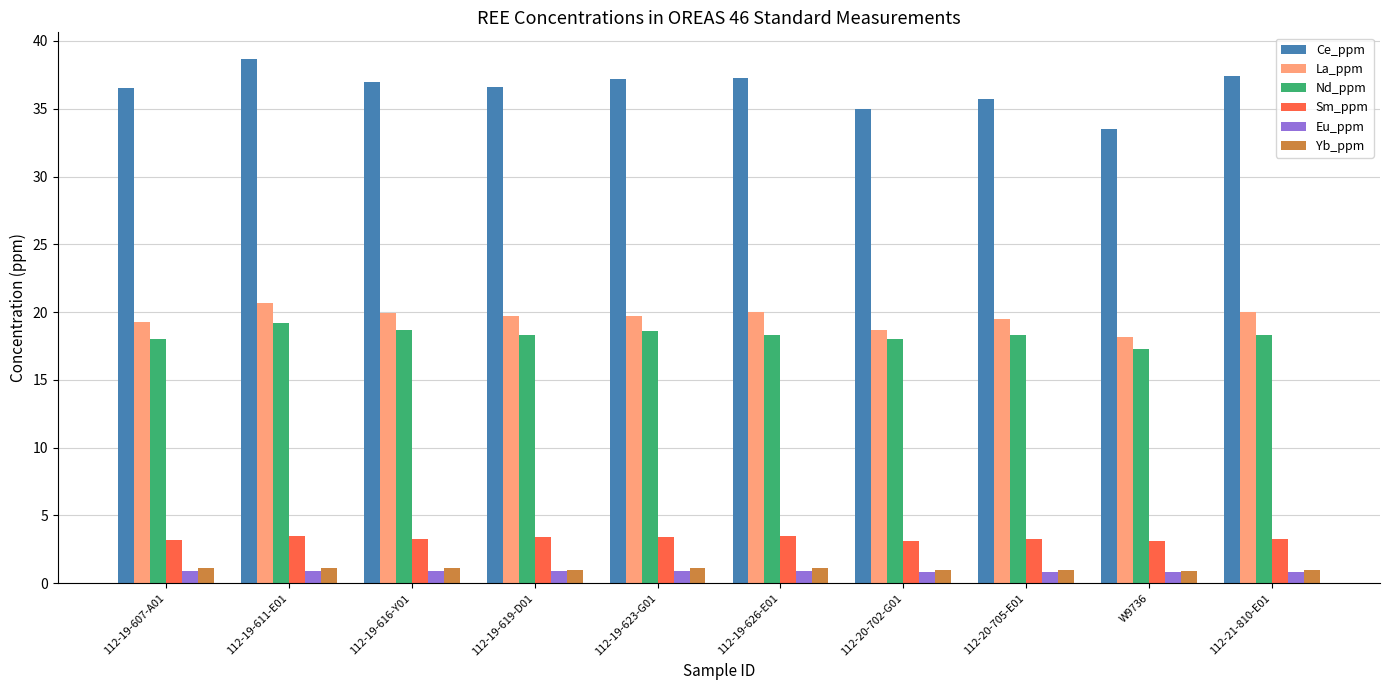

What position from the right is 112-19-626-E01?

5